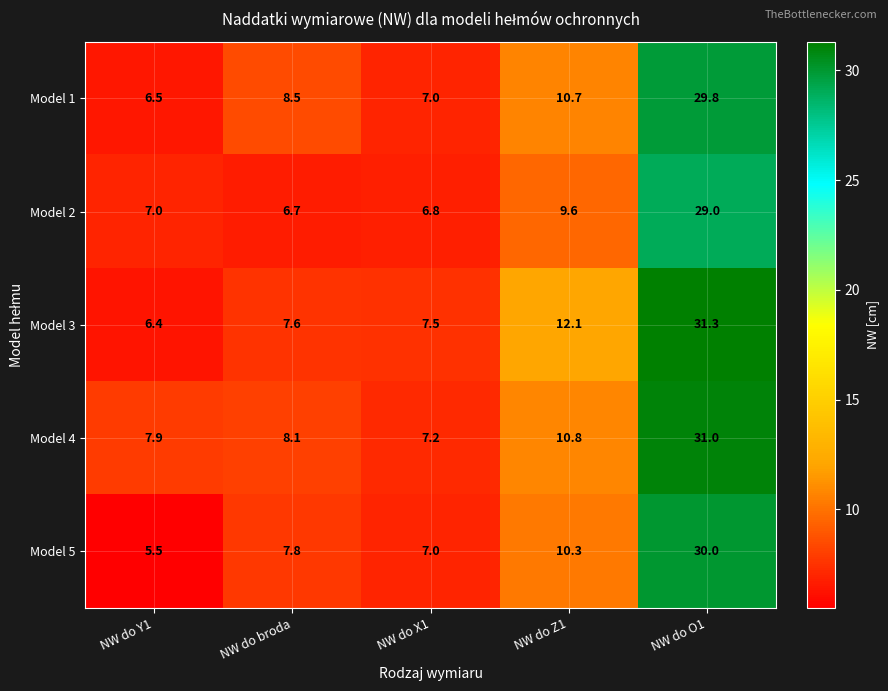

What is the minimum value shown in the chart?

5.5